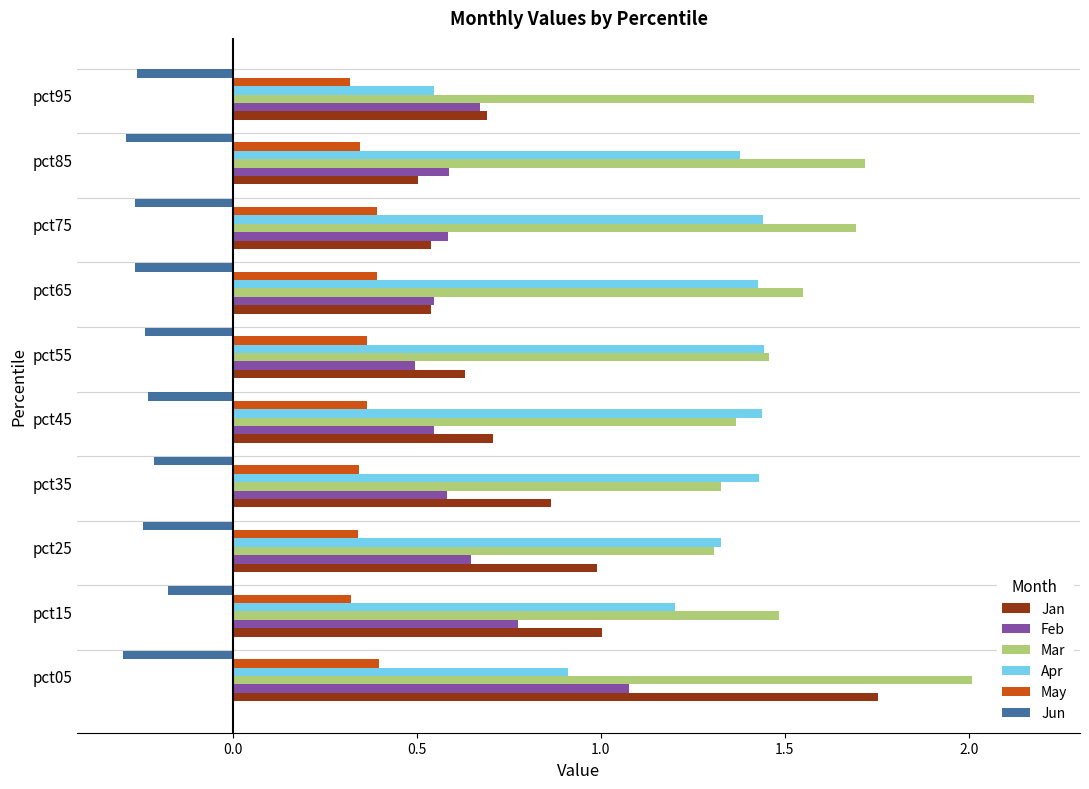

What is the sum of all Mar values?

16.1